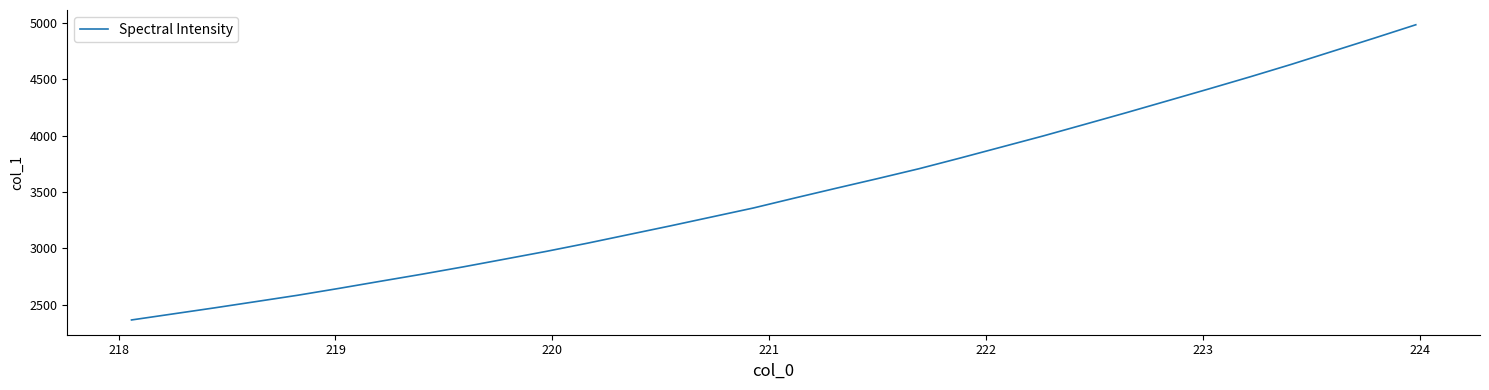

What is the difference between the maximum and minimum values?

2622.7